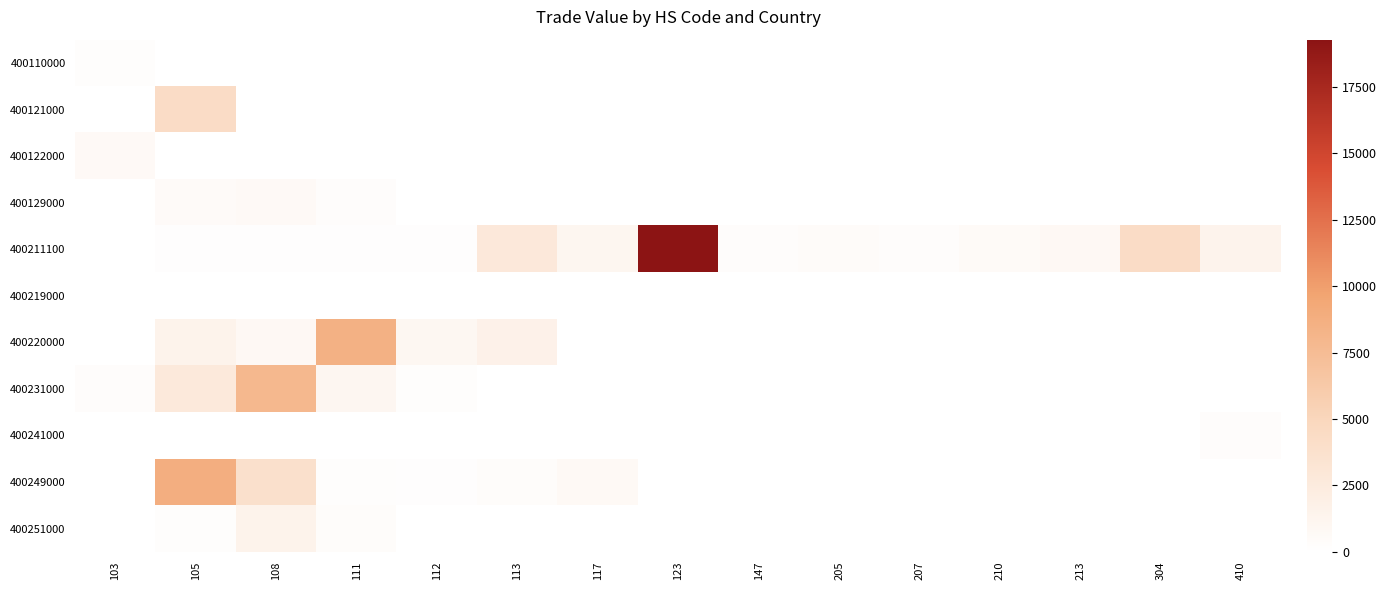

The 400129000 series shows 530 at 111. True or false?

False